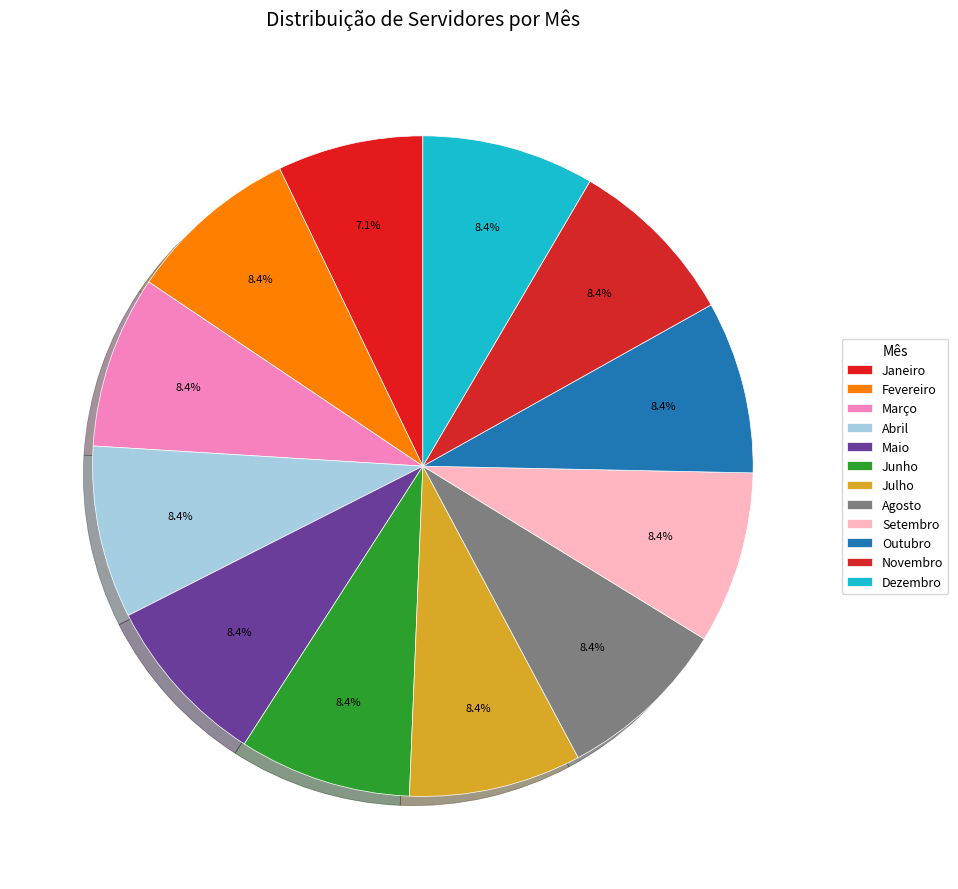

Does any single category account for the majority?

No